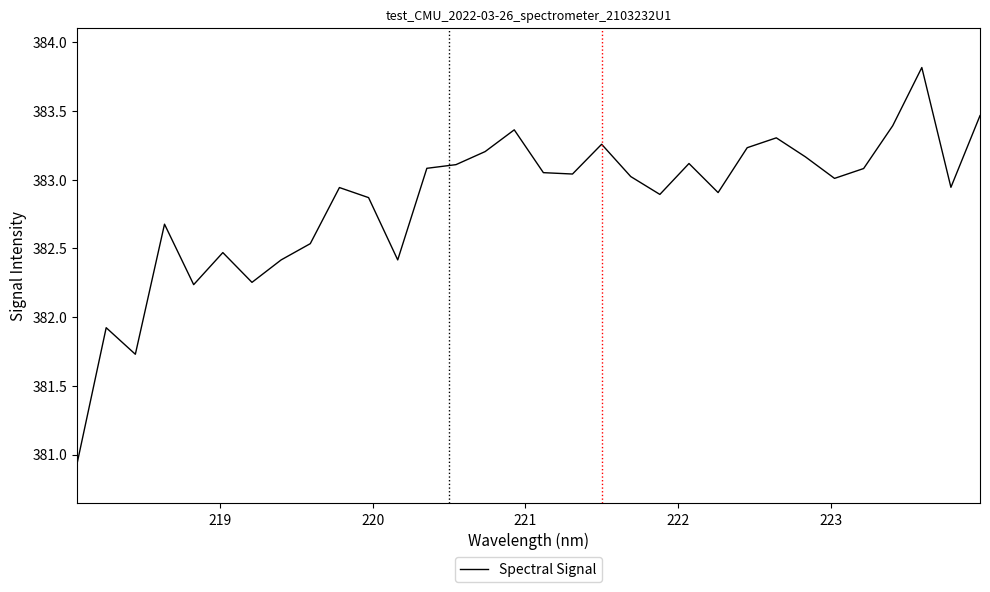

What is the minimum value shown in the chart?

380.9